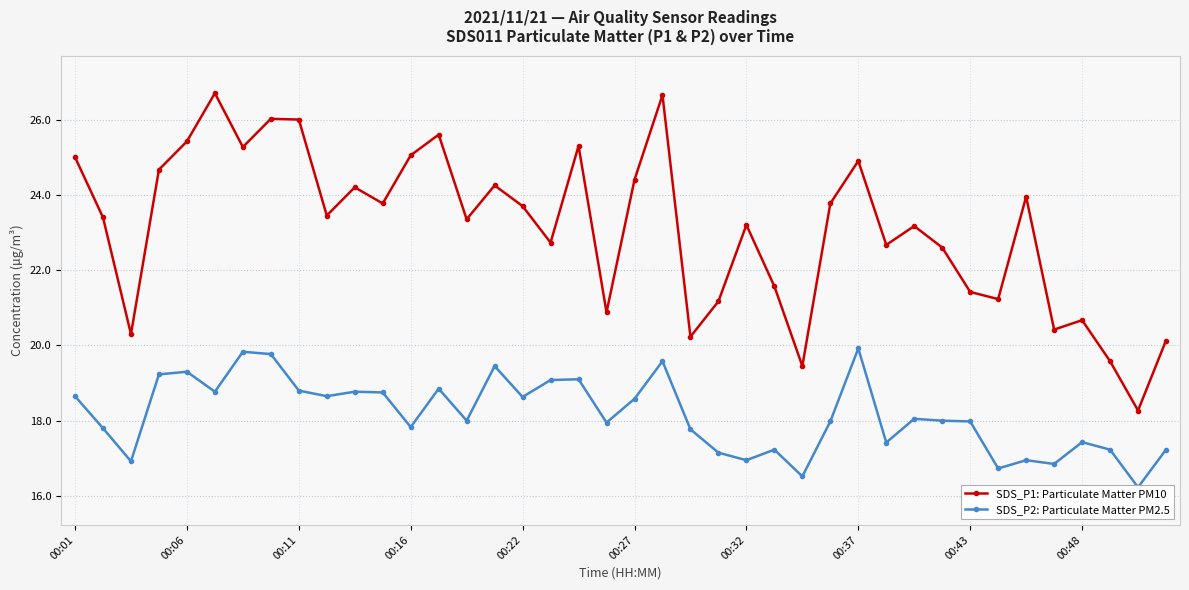

What position from the right is 23?

17